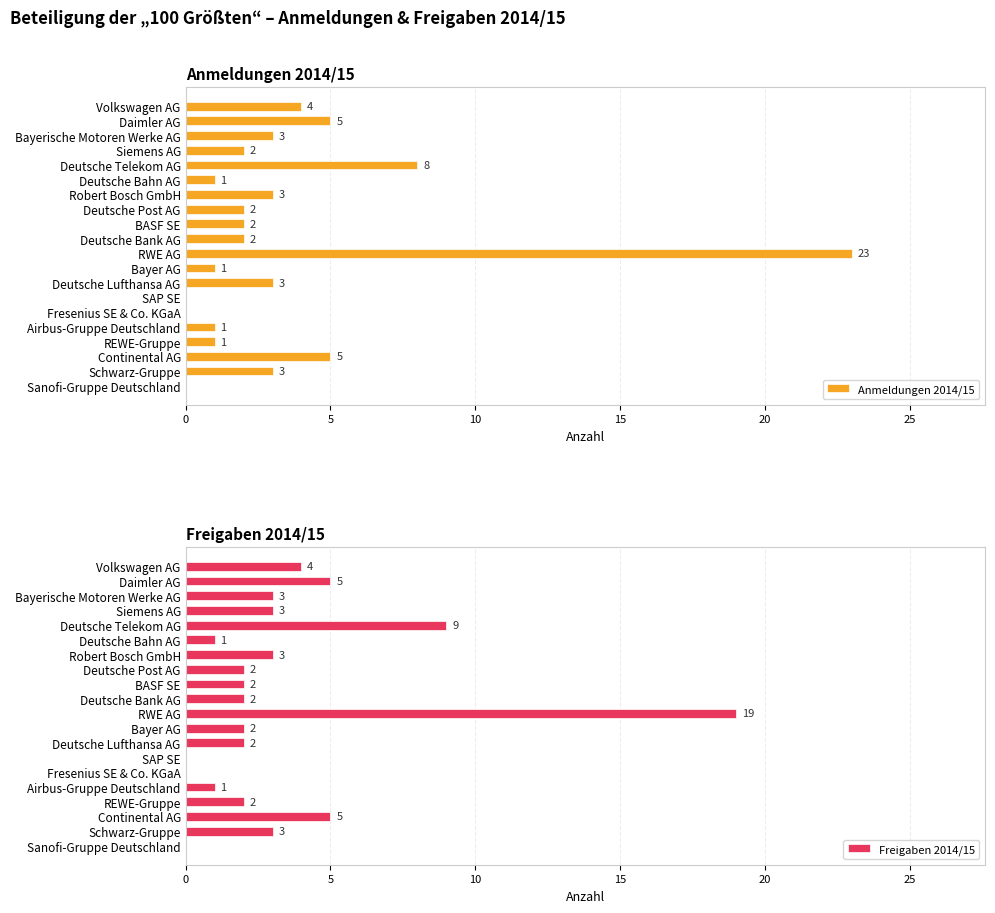

What is the difference between the maximum and minimum values in the Freigaben 2014/15 series?

19